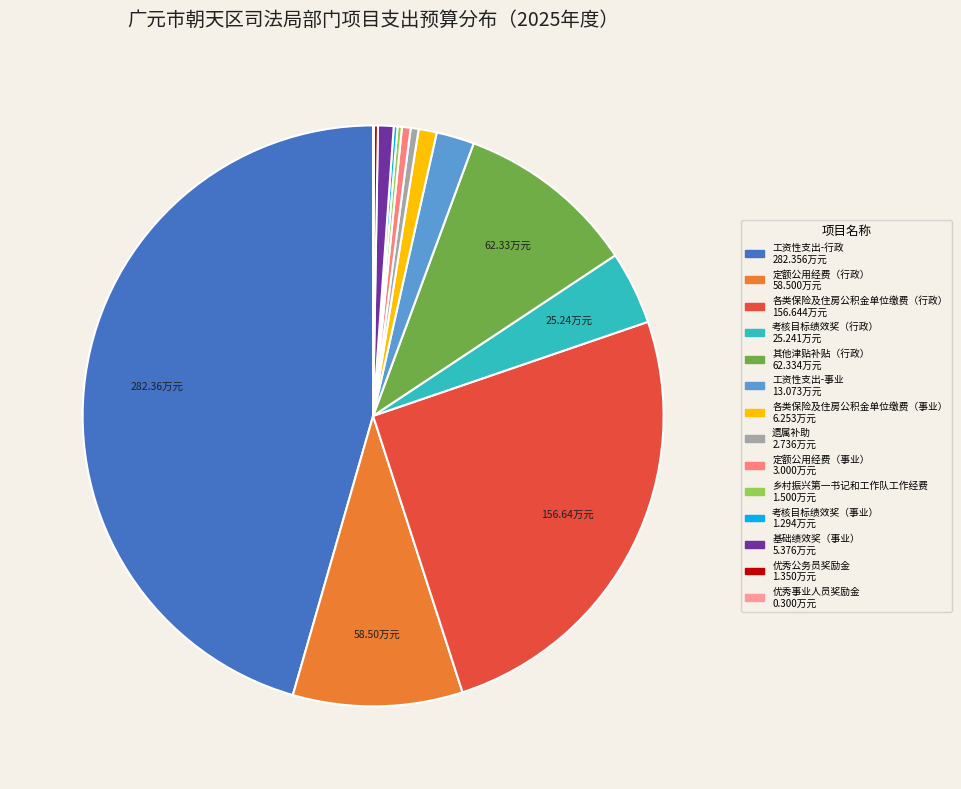

Count the number of slices in the pie.

14